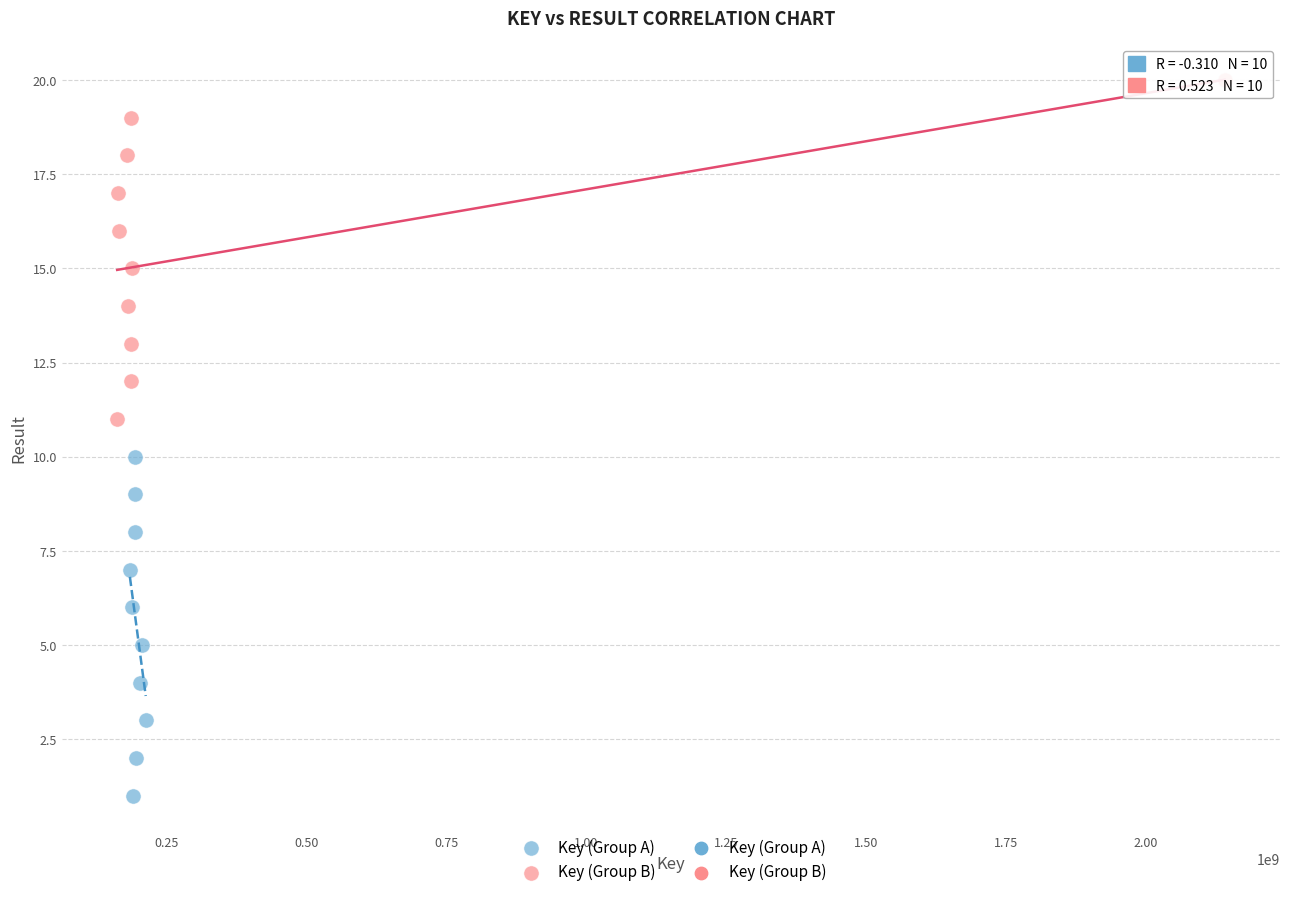

Which series contains the highest Y value?

Key (Group B)